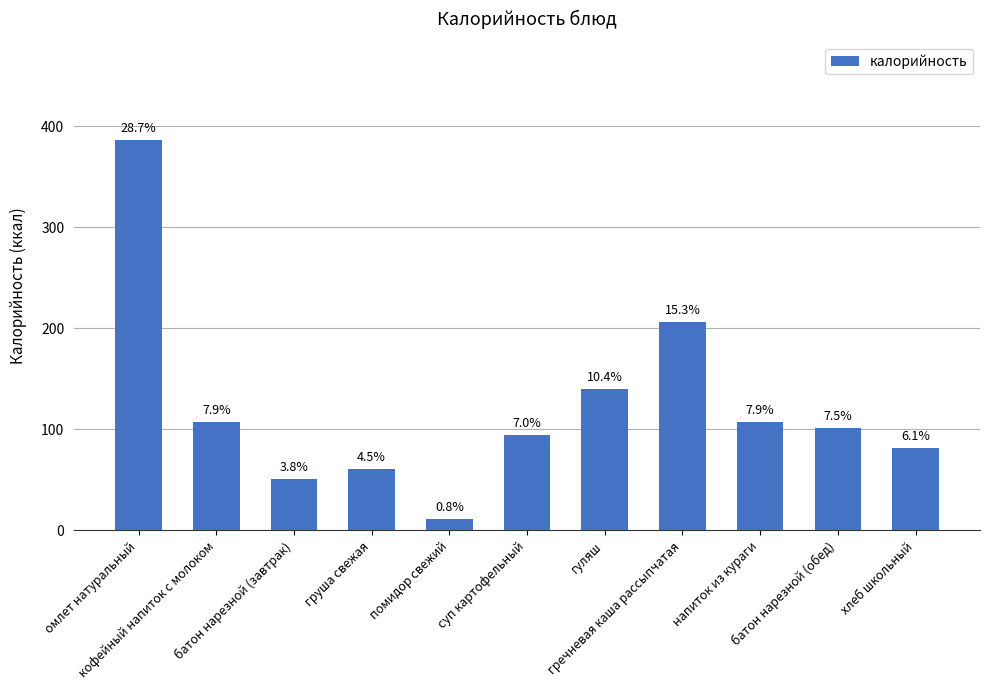

Reading right to left, what are all the values shown in this chart?

82	101	107	206	140	94	11	61	51	107	387